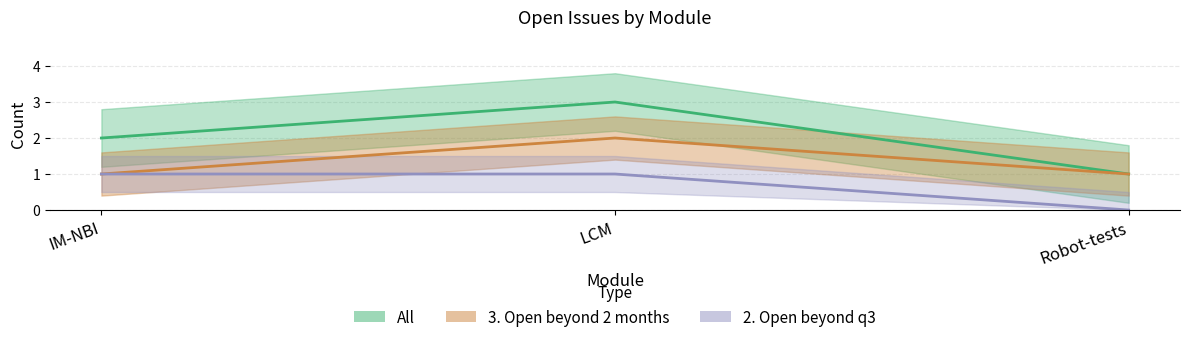

Which series changed the most between LCM and Robot-tests?

All